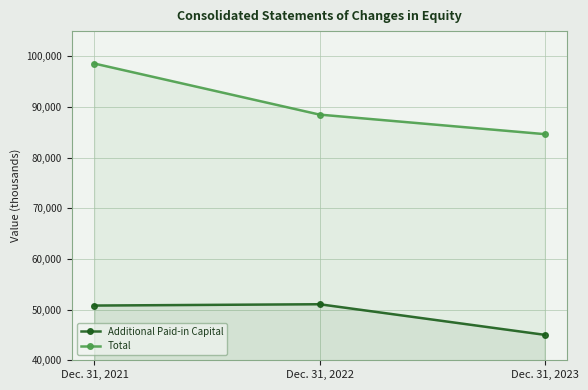

What are all the series names shown in the legend?

Additional Paid-in Capital, Total